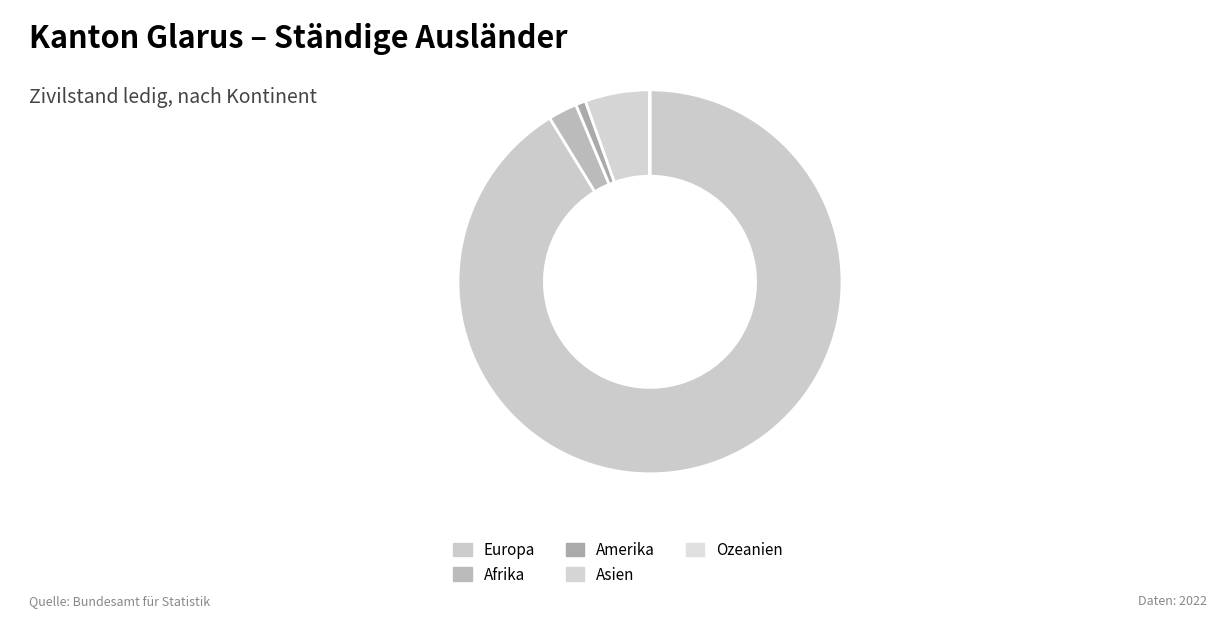

To the nearest percent, what is the combined percentage of Ozeanien and Asien?

5%